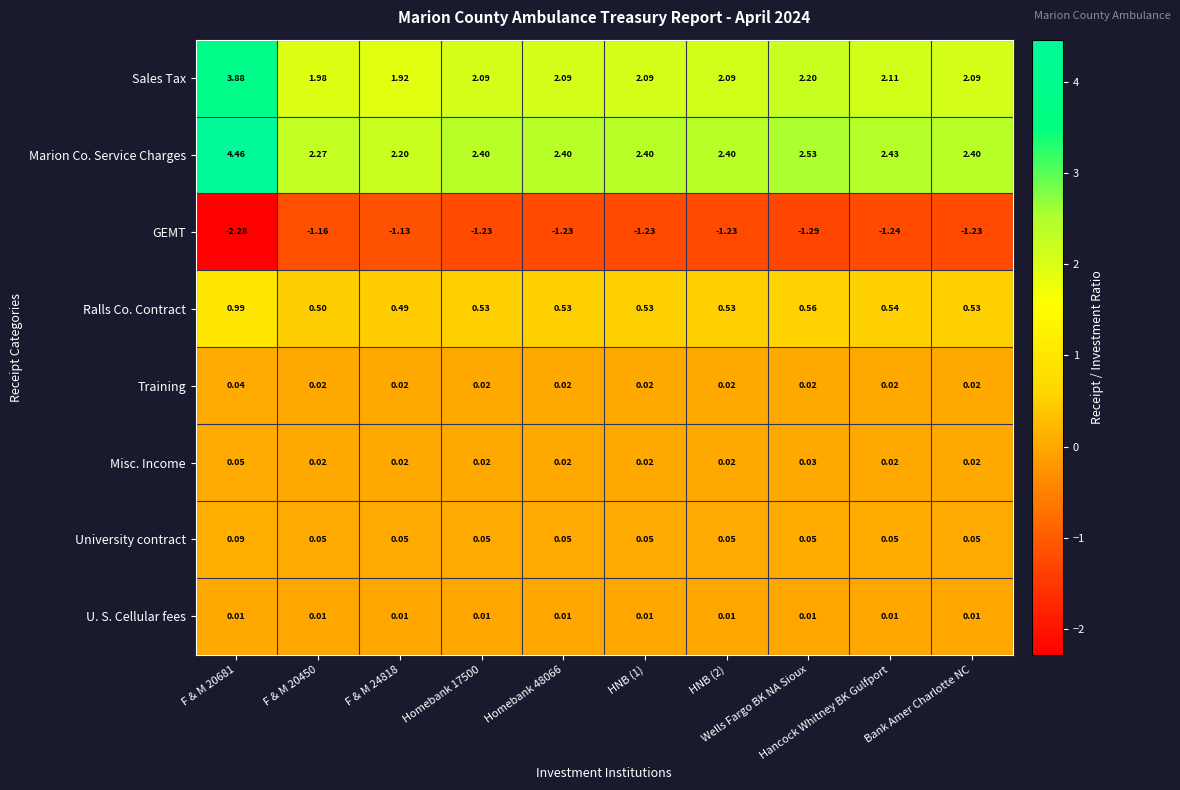

Which series has the largest total across all categories?

Marion Co. Service Charges